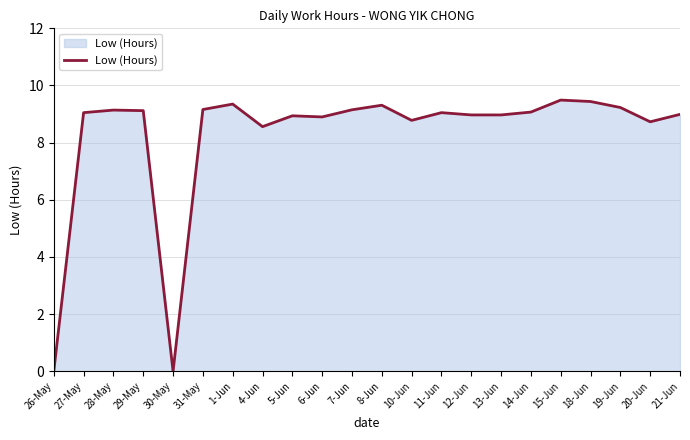

What is the greatest value displayed?

9.5